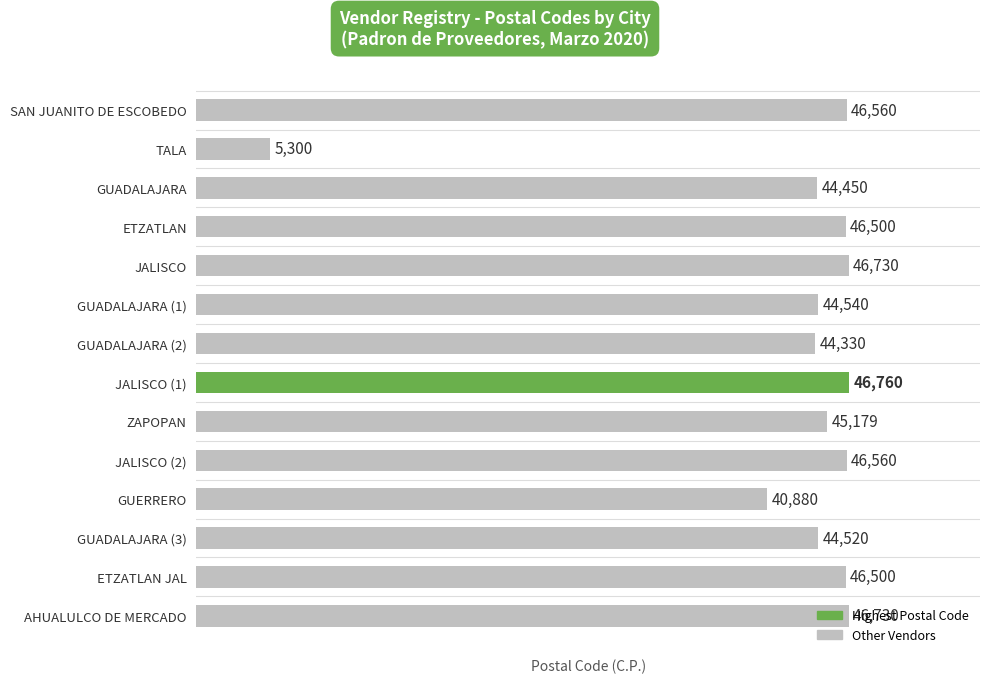

Where is the data nearest to the value 26030?

GUERRERO